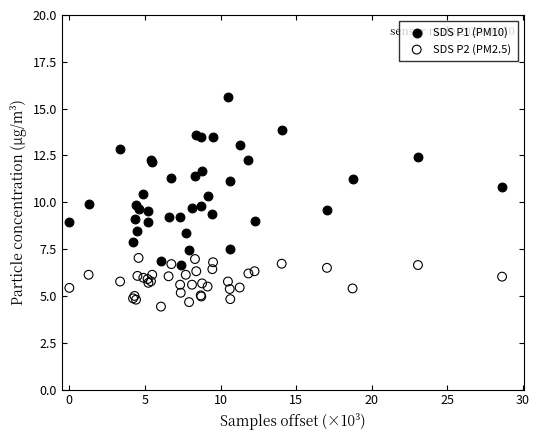

Which series contains the highest Y value?

SDS P1 (PM10)